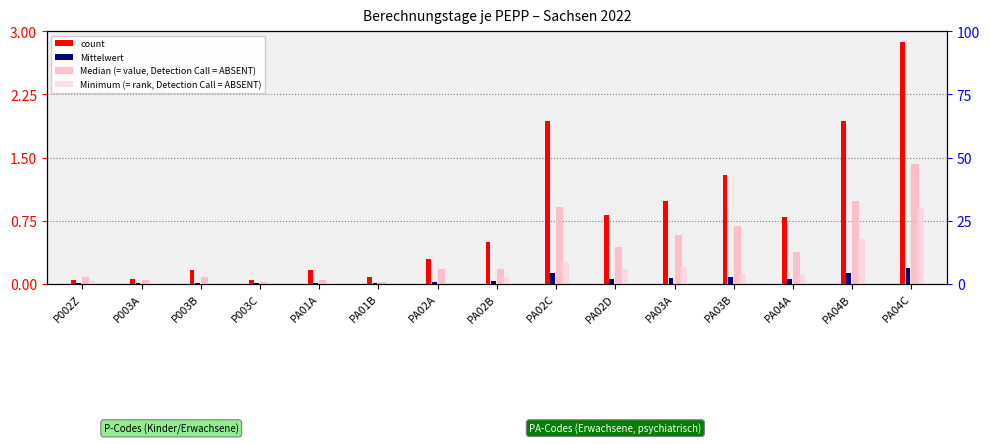

At which category is the sum across all series the highest?

PA04C